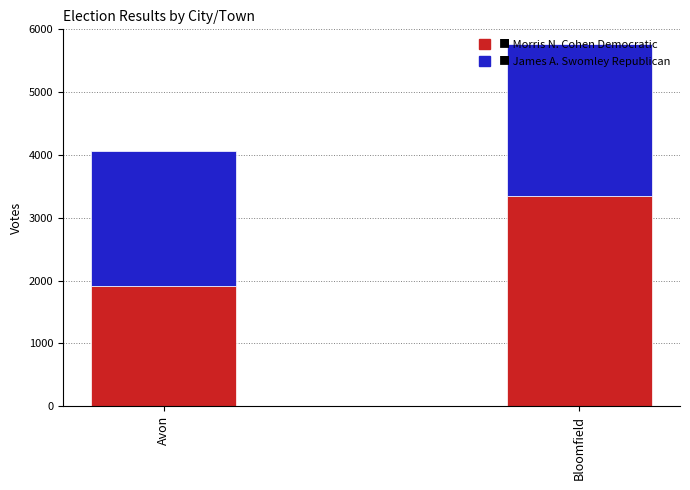

What is the total value across all series at Bloomfield?

5771